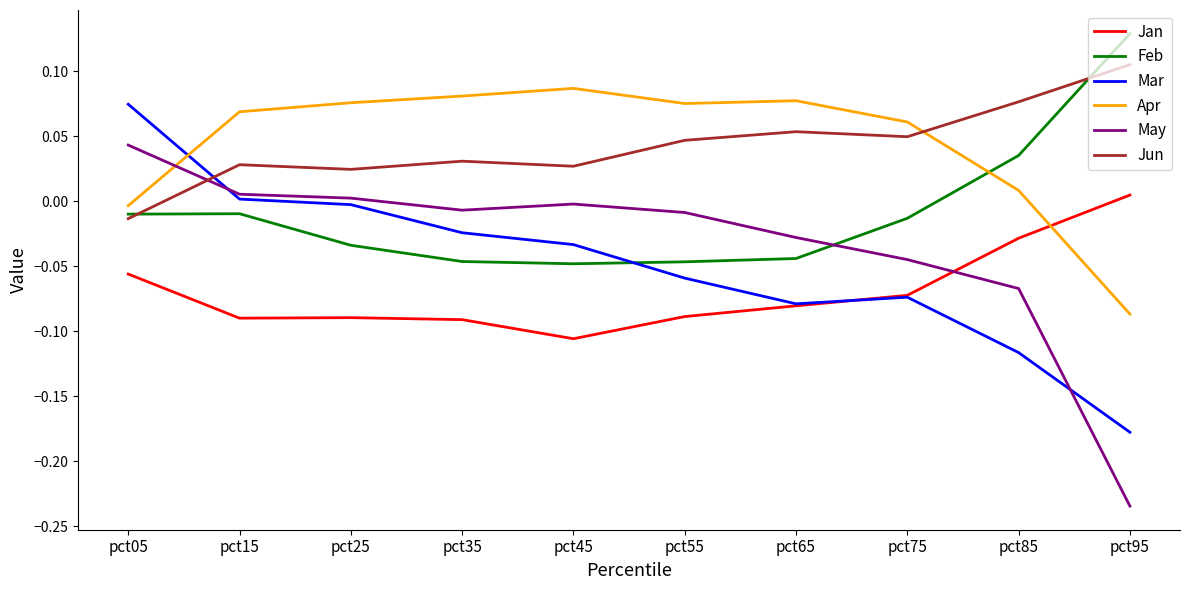

The Feb series shows -0.0 at pct75. True or false?

True